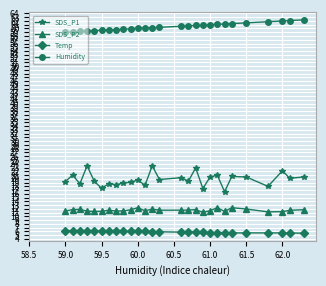

Which series has the largest range (max minus min)?

SDS_P1